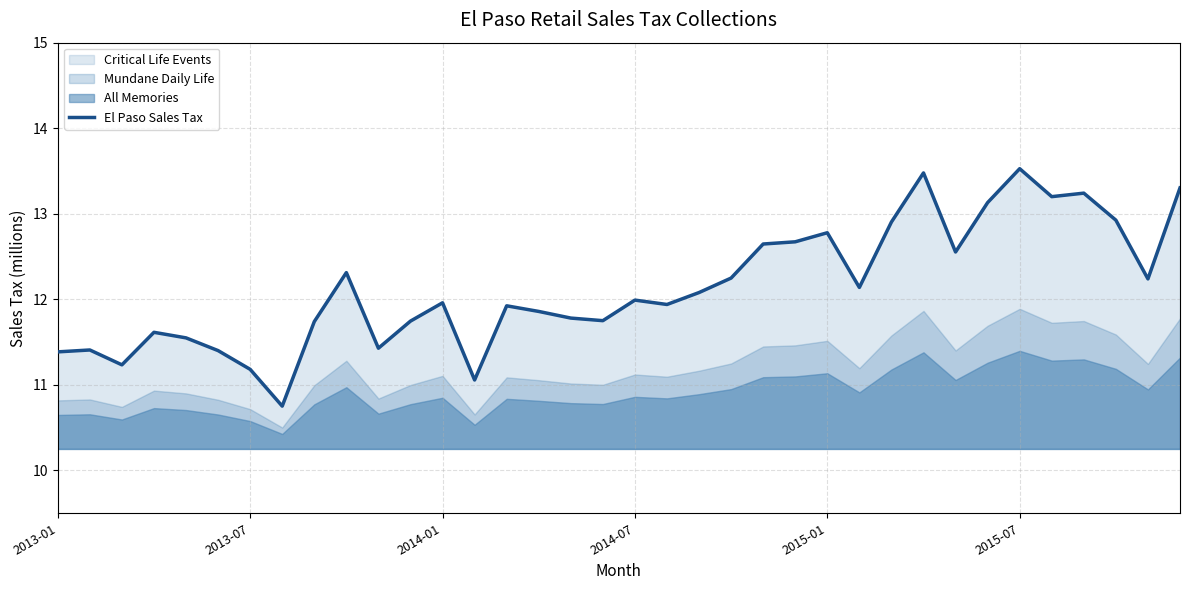

How many points are lower than both their immediate neighbors (excluding endpoints)?

10